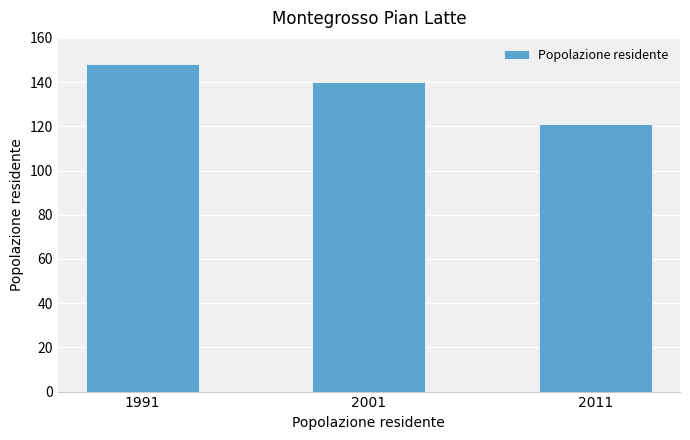

What is the smallest value displayed?

121